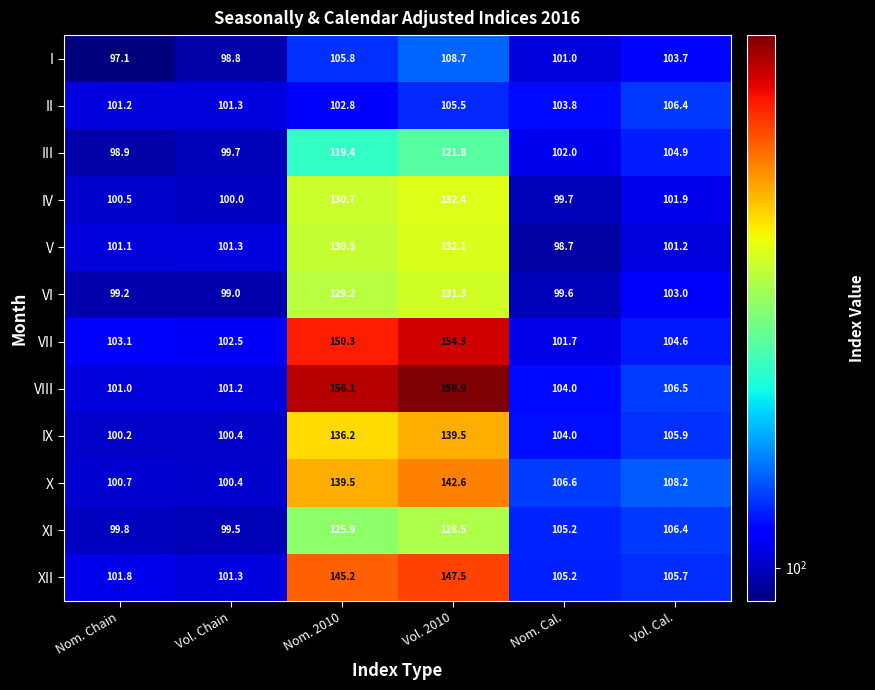

What is the approximate value of VII at Vol. Chain?

102.5